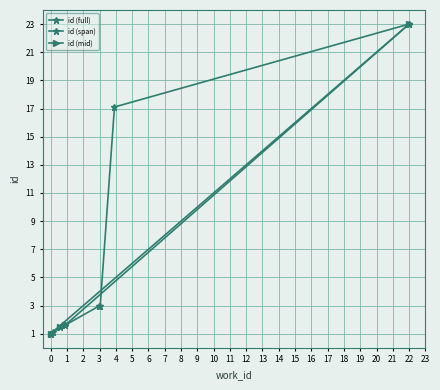

The id (mid) series shows 38.2 at 22. True or false?

False